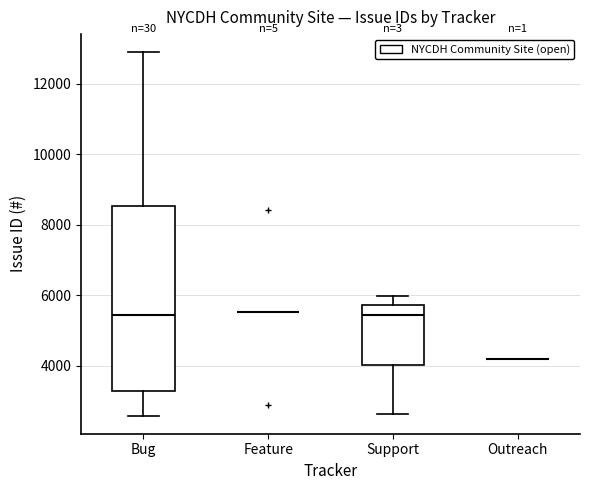

Reading left to right, read every box against the y-axis: the position of its median line, the range the box covers, and the ends of its whiskers. The values are not printed on the chart, so give them approximately, as read against the axis.

Bug: median 5400, box 3200 to 8600, whiskers 2600 to 12800
Feature: box collapsed to a line at 5600, whiskers 5600 to 5600
Support: median 5400, box 4000 to 5800, whiskers 2600 to 6000
Outreach: box collapsed to a line at 4200, whiskers 4200 to 4200